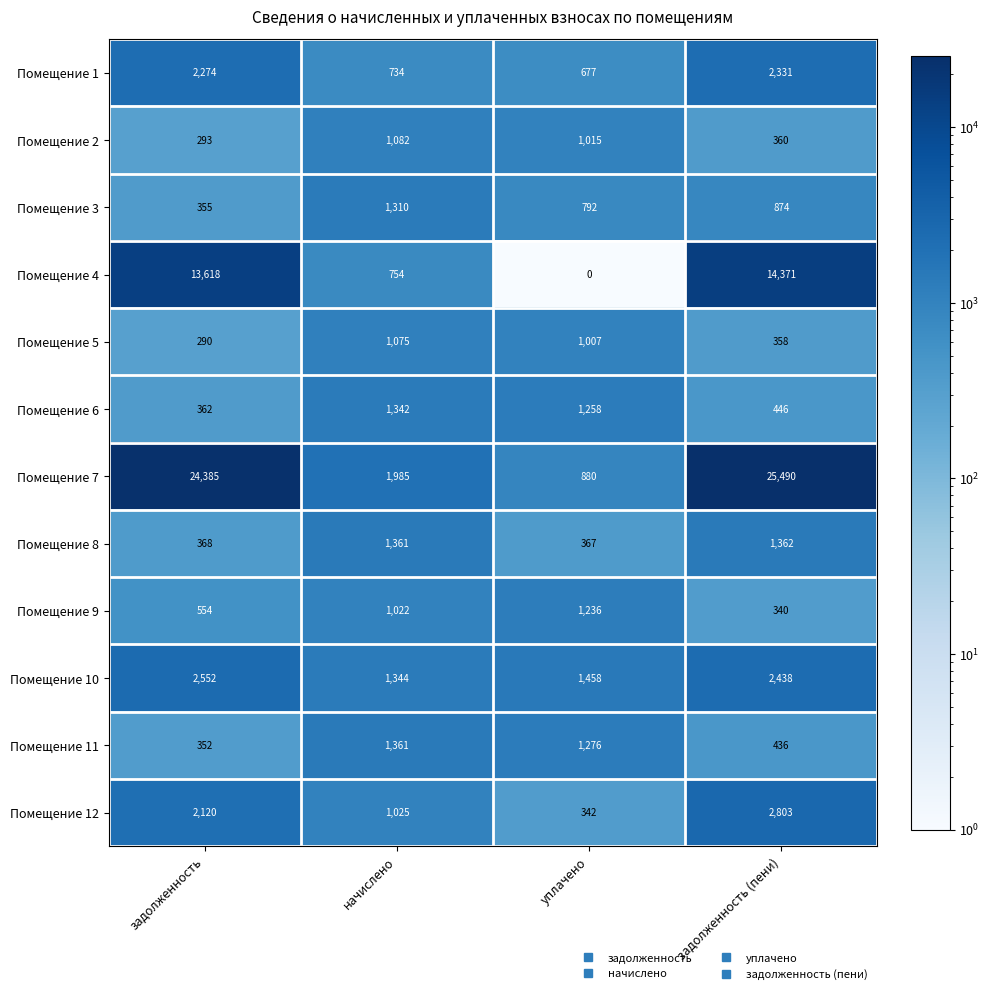

Rank the series at уплачено from lowest to highest value.

Помещение 4, Помещение 12, Помещение 8, Помещение 1, Помещение 3, Помещение 7, Помещение 5, Помещение 2, Помещение 9, Помещение 6, Помещение 11, Помещение 10